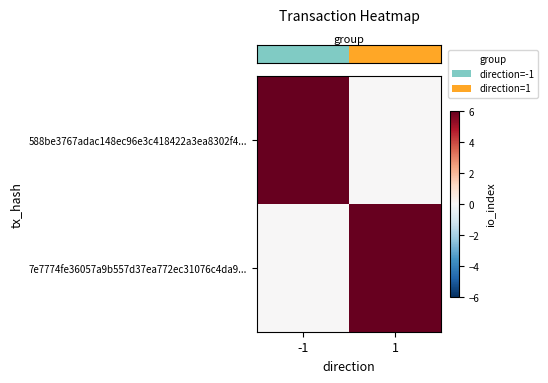

List the series in order of their peak value, lowest first.

row_0, row_1